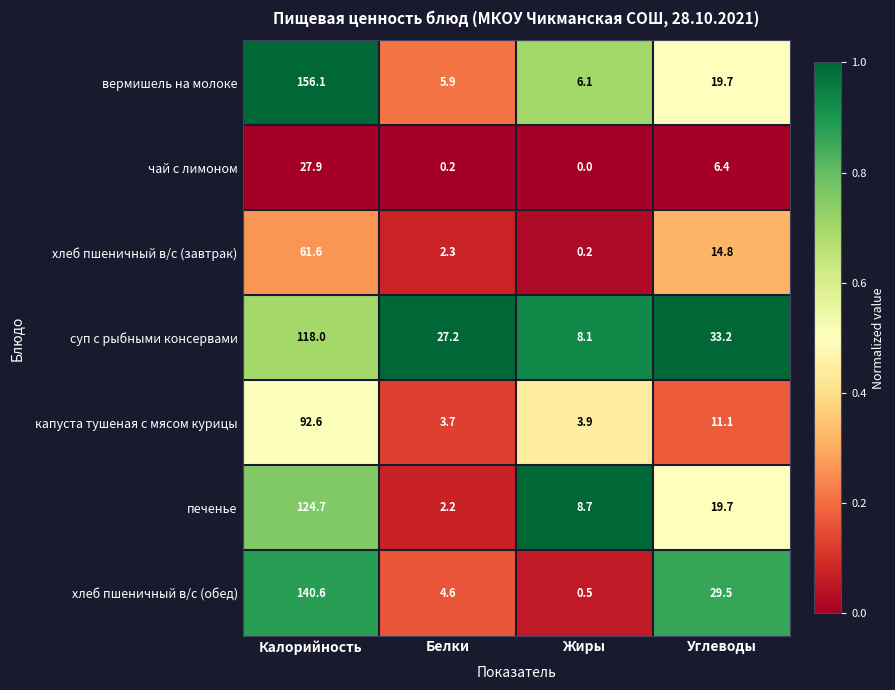

Reading left to right, extract all data points from this chart.

вермишель на молоке: 156.1	5.9	6.1	19.7
чай с лимоном: 27.9	0.2	0.0	6.4
хлеб пшеничный в/с (завтрак): 61.6	2.3	0.2	14.8
суп с рыбными консервами: 118.0	27.2	8.1	33.2
капуста тушеная с мясом курицы: 92.6	3.7	3.9	11.1
печенье: 124.7	2.2	8.7	19.7
хлеб пшеничный в/с (обед): 140.6	4.6	0.5	29.5